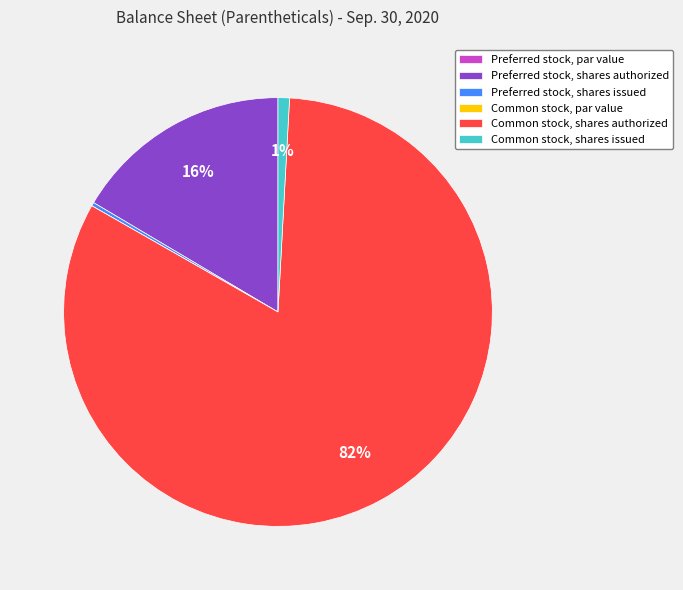

True or false: Common stock, shares issued accounts for 1% of the total.

True